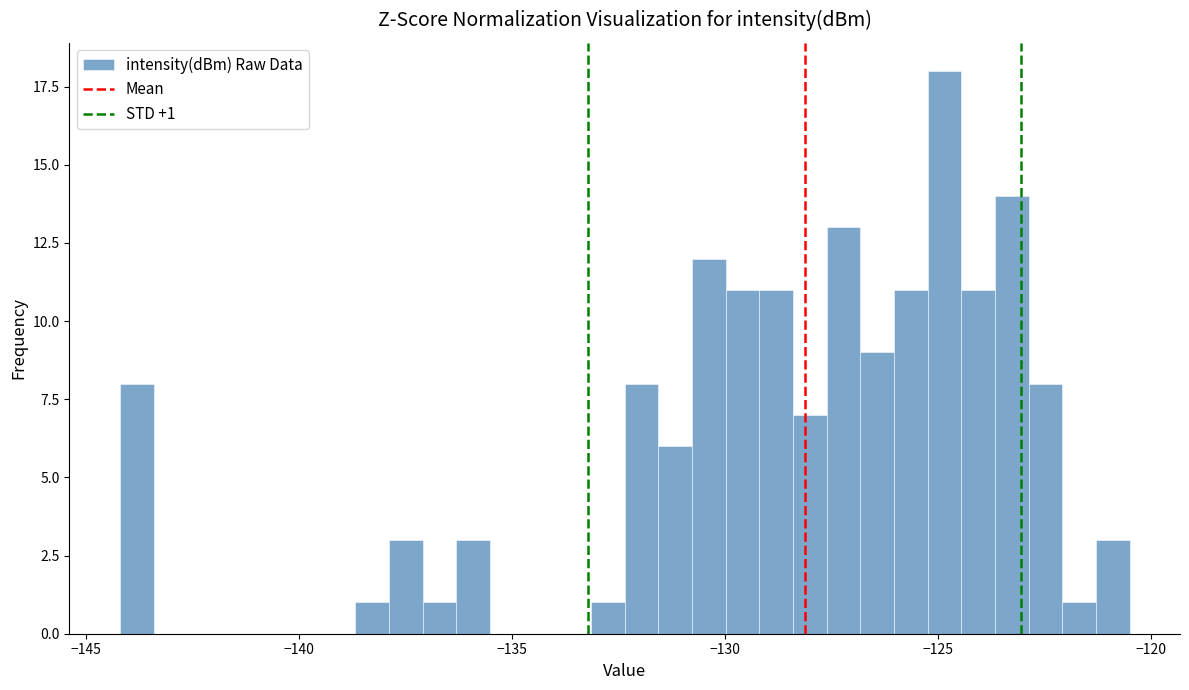

Around what value on the x-axis is the tallest bar? Give the approximate position of its centre, as read against the axis.

-125.0